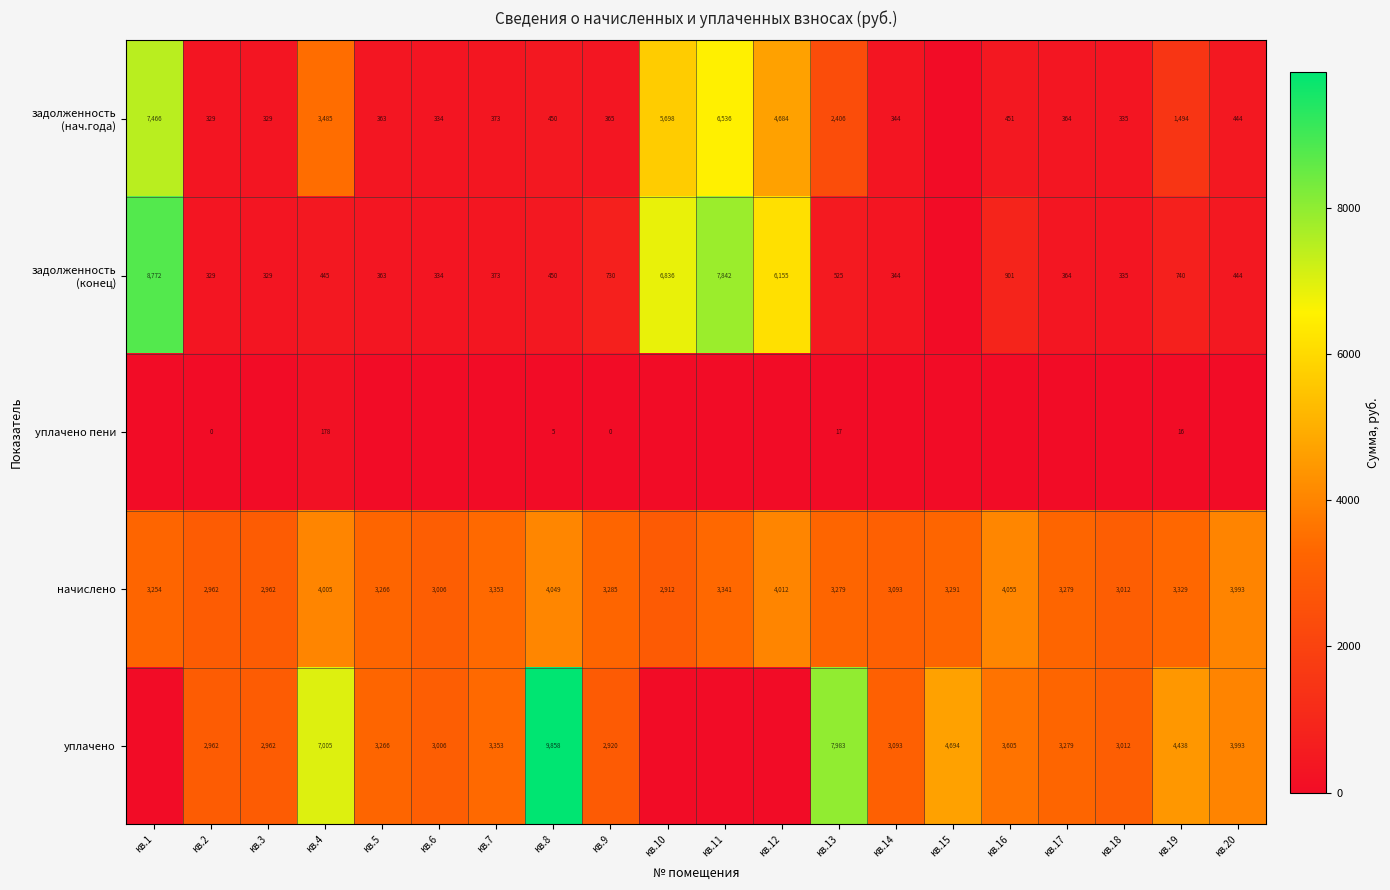

Where is начислено nearest to the value 3483?

кв.7